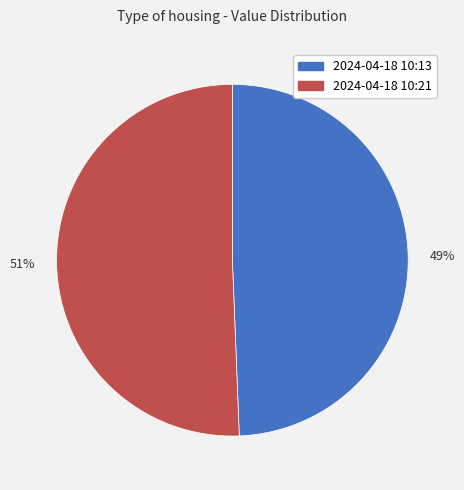

True or false: 51% accounts for 51% of the total.

True